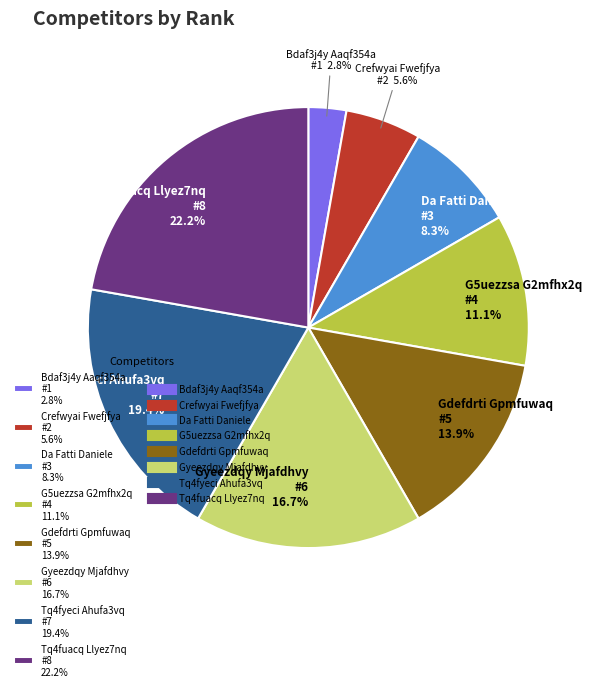

True or false: Gyeezdqy Mjafdhvy accounts for 17% of the total.

True